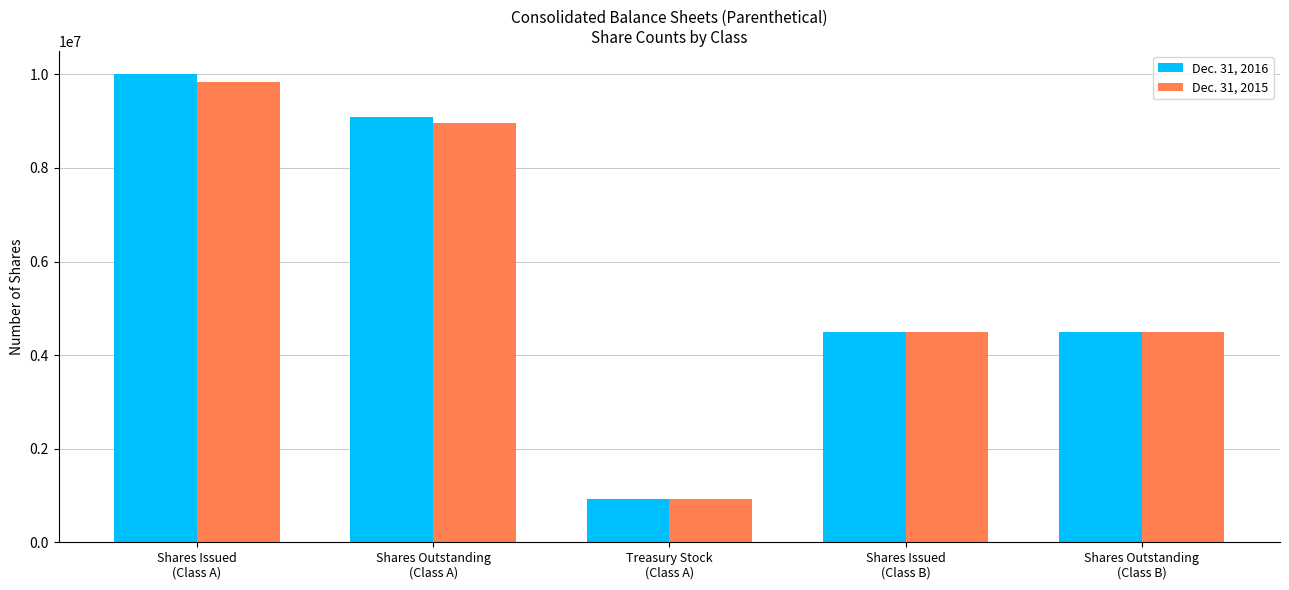

At which category is the sum across all series the highest?

Shares Issued
(Class A)